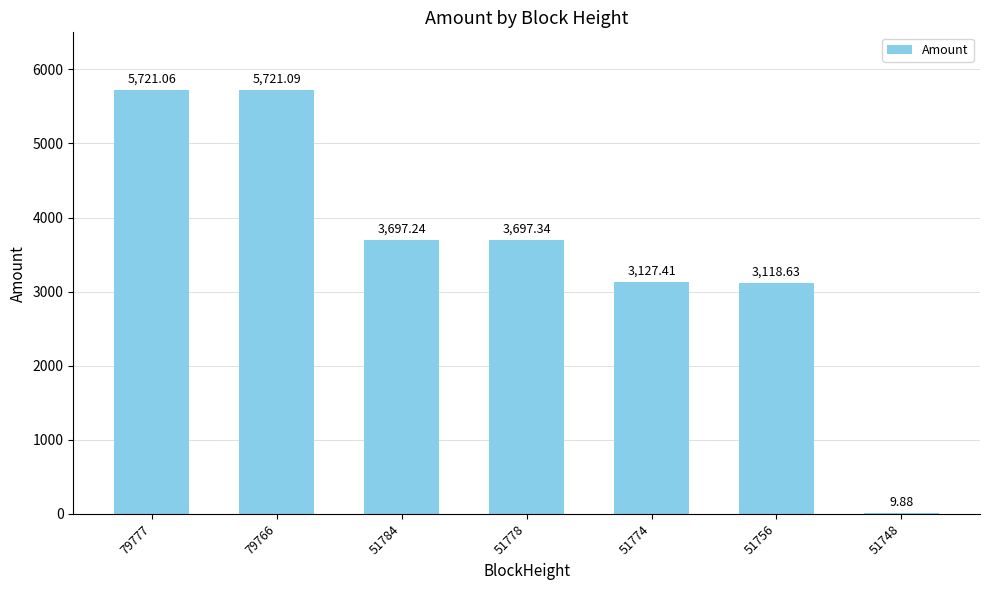

What is the sum of the values at 51784 and 51748?

3707.1